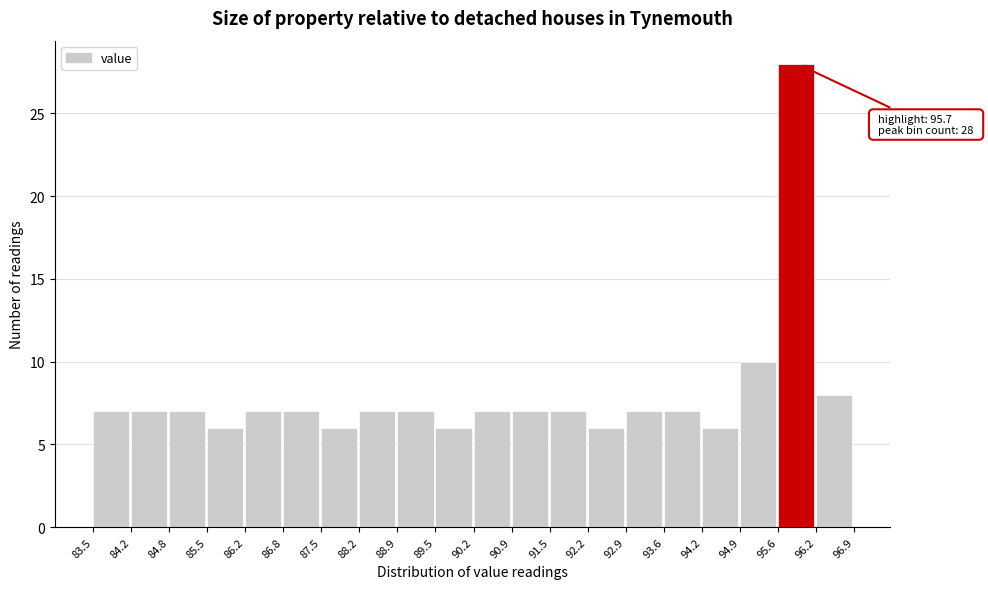

Which range on the x-axis has the tallest bar?

95.6 to 96.2